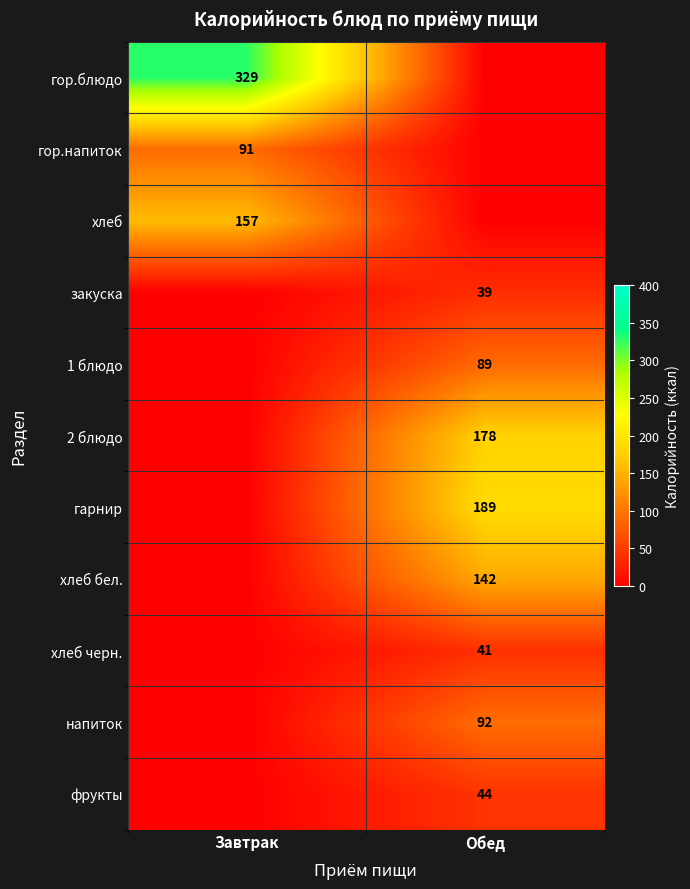

How many data points does each series have?

2